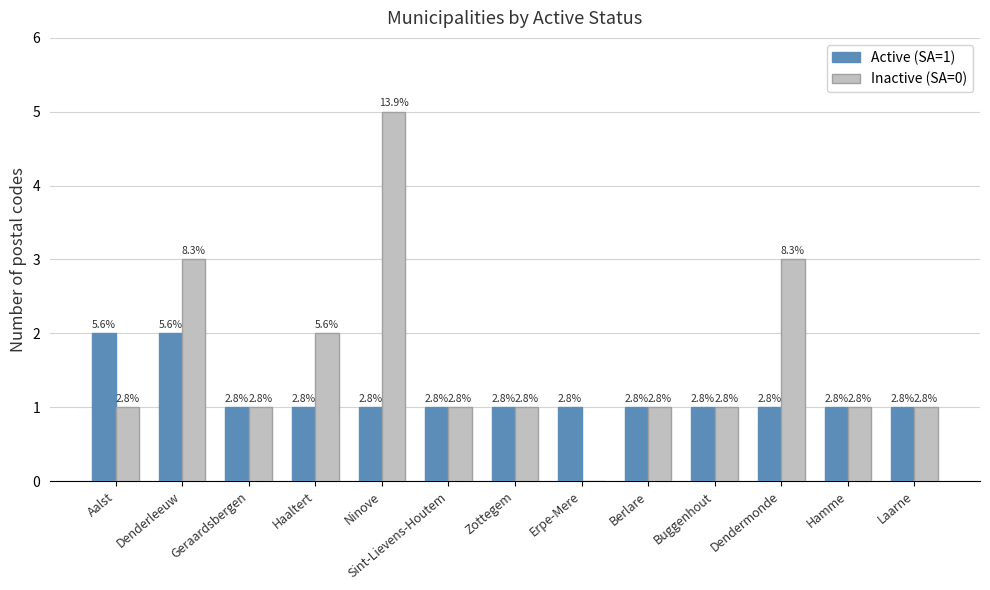

What is the difference between the maximum and minimum values in the Inactive (SA=0) series?

5